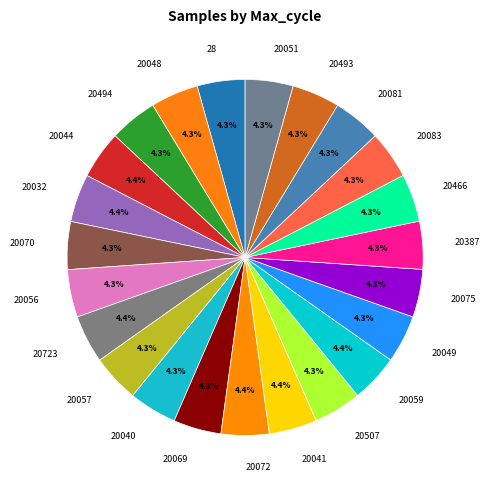

What is the ratio of the value at 20072 to the value at 20056?

1.0